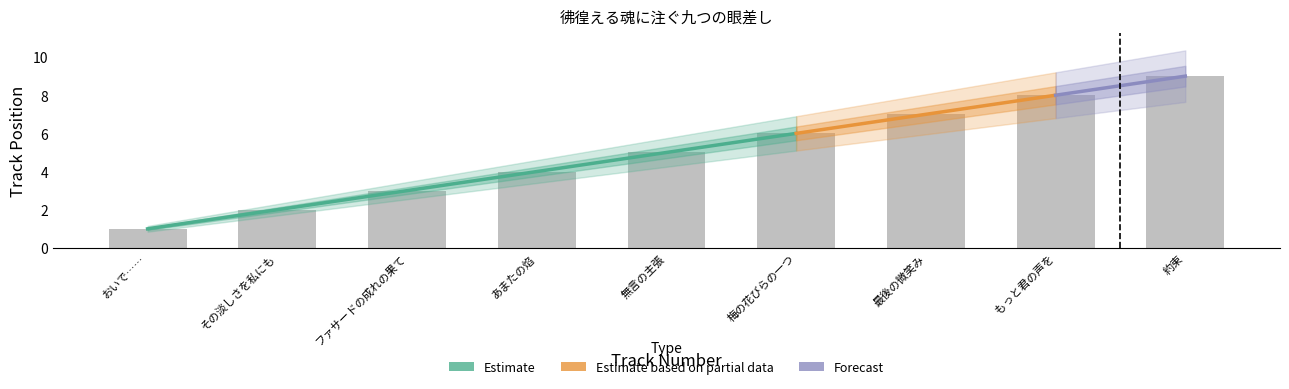

Rank the categories by value from highest to lowest.

約束, もっと君の声を, 最後の微笑み, 梅の花びらの一つ, 無言の主張, あまたの焰, ファサードの成れの果て, その淡しさを私にも, おいで……